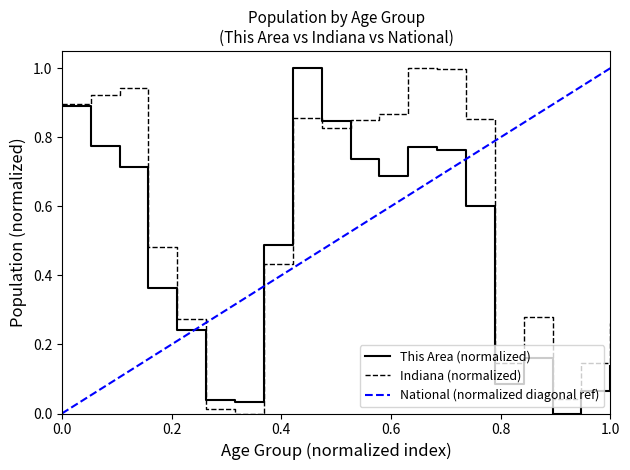

Rank the series by their maximum value, from lowest to highest.

This Area, Indiana